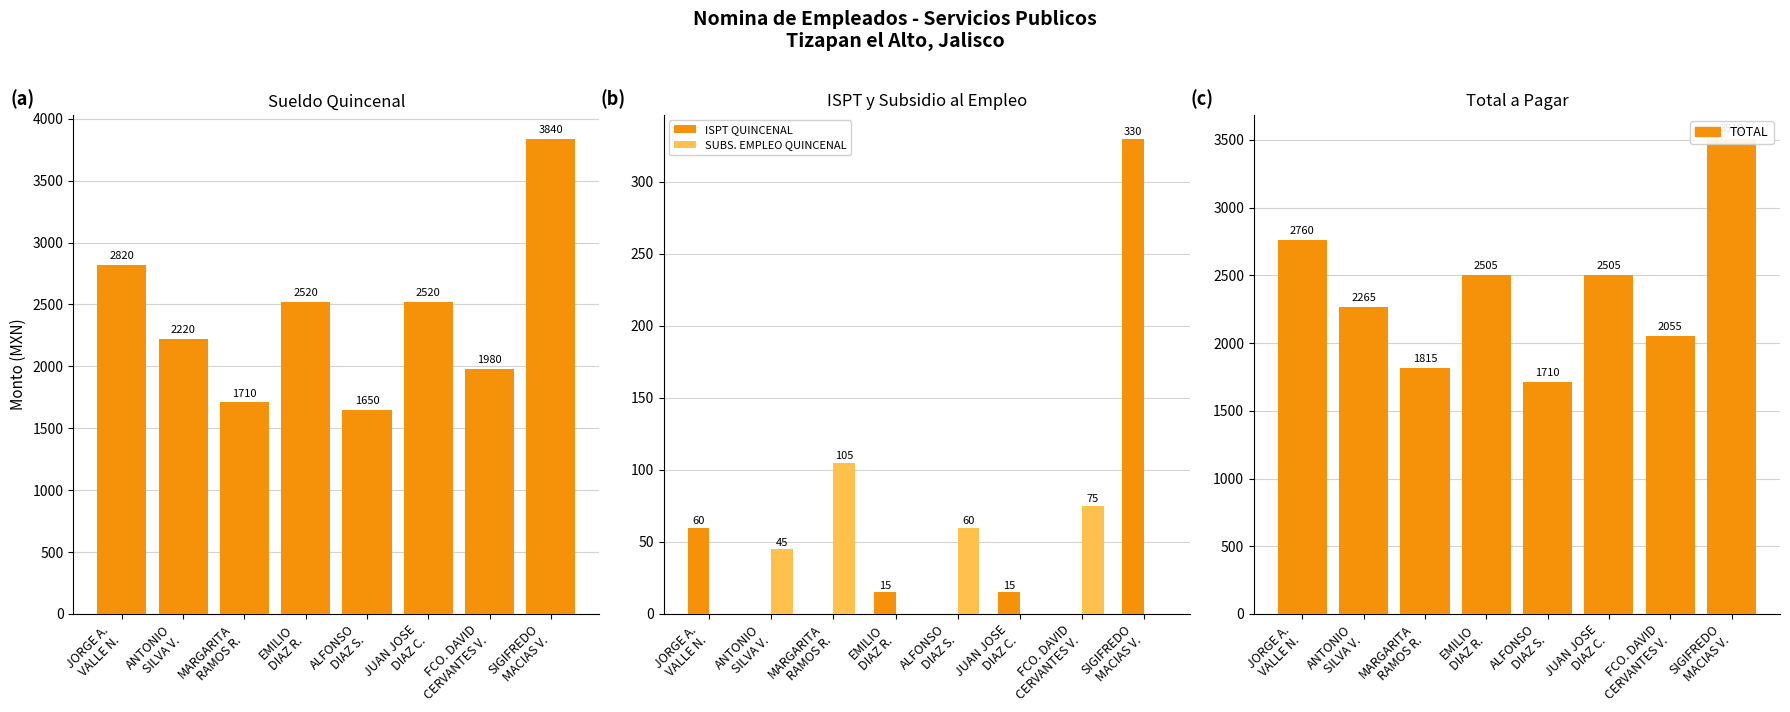

What is the difference between the TOTAL values at JORGE A.
VALLE N. and EMILIO
DIAZ R.?

255